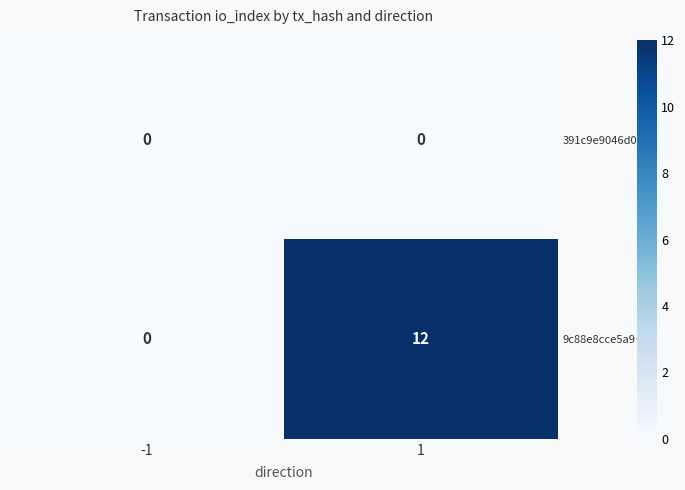

Which series changed the most between -1 and 1?

9c88e8cce5a9…